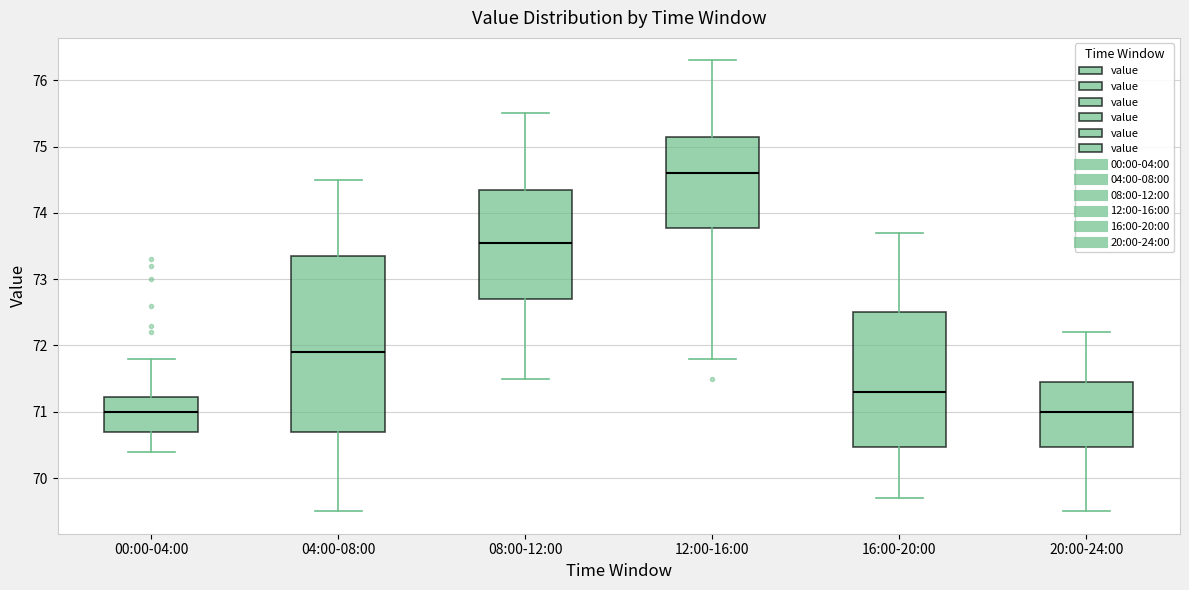

Which box is the tallest, from its lower edge to its upper edge?

04:00-08:00